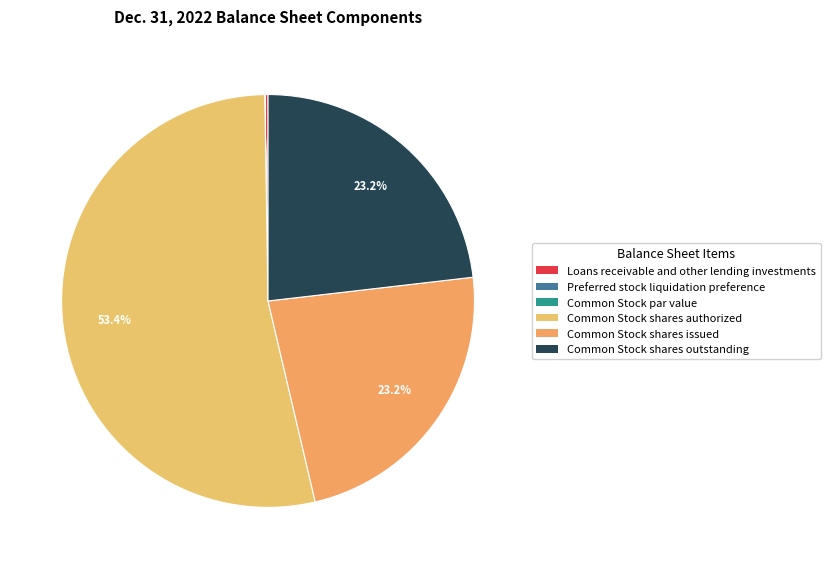

The Common Stock shares issued slice represents 35% of the pie. True or false?

False